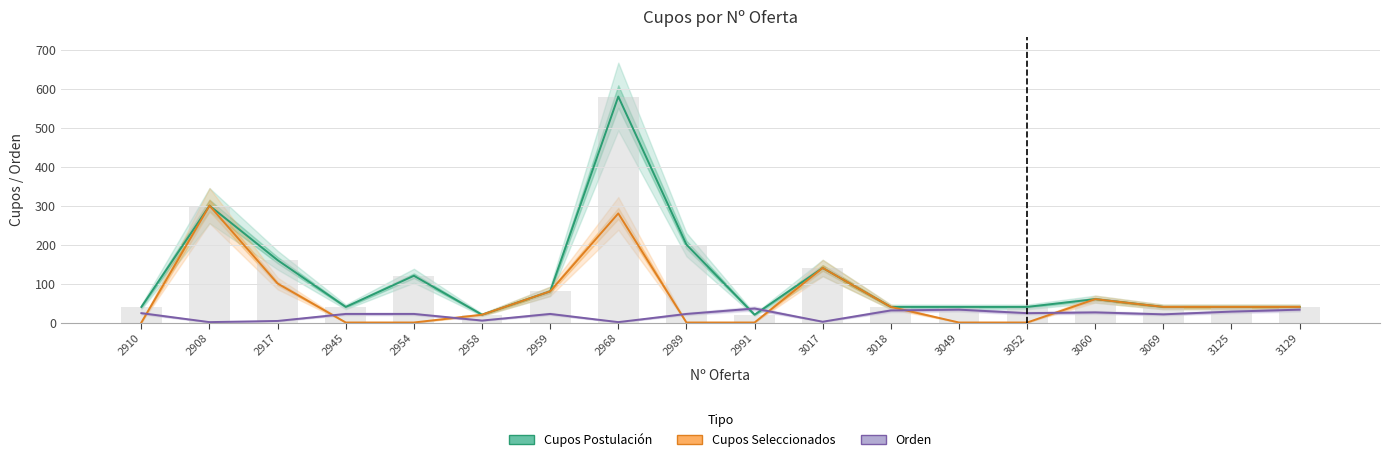

Which series changed the most between 3018 and 3129?

Orden